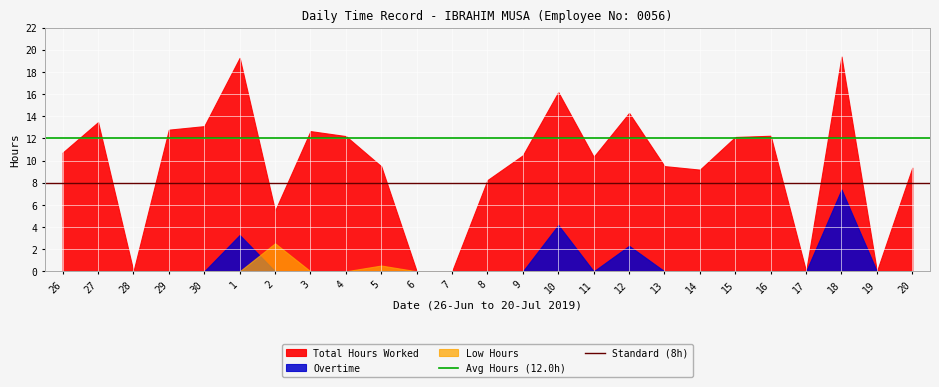

The value of Avg Hours (12.0h) at 27 is 16.0. True or false?

False